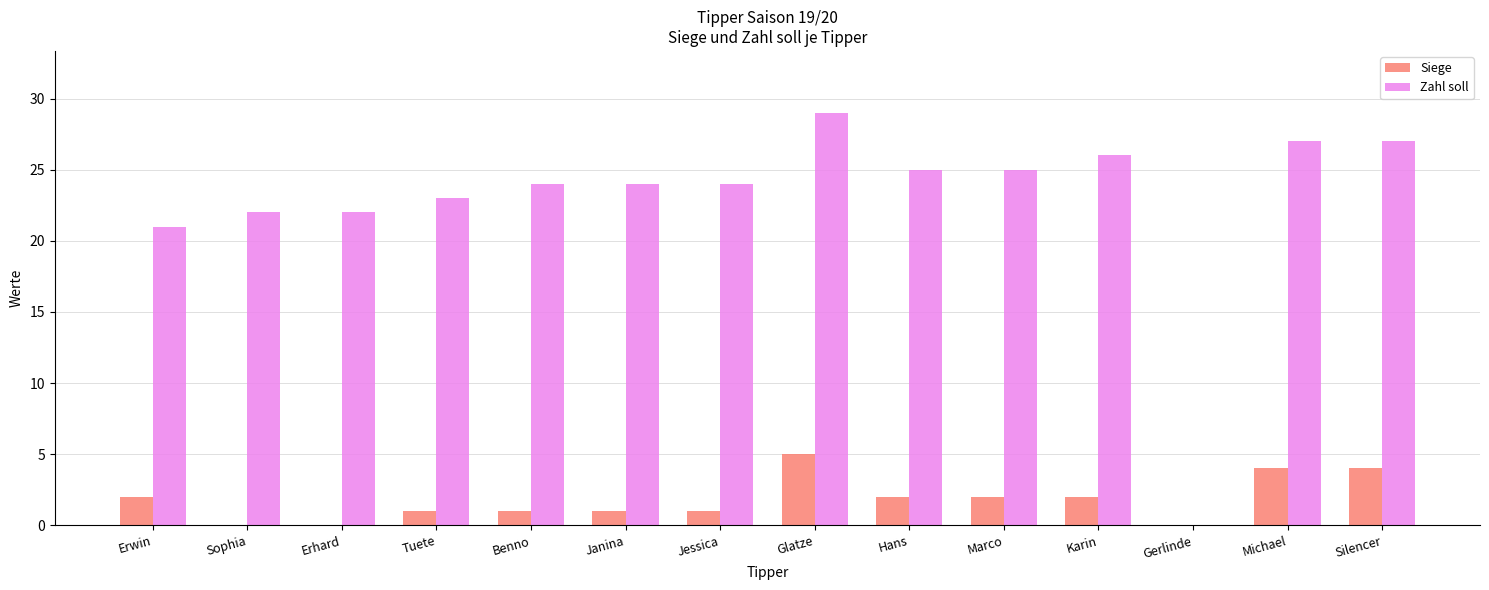

Are the bars grouped side by side (vs. stacked)?

Yes